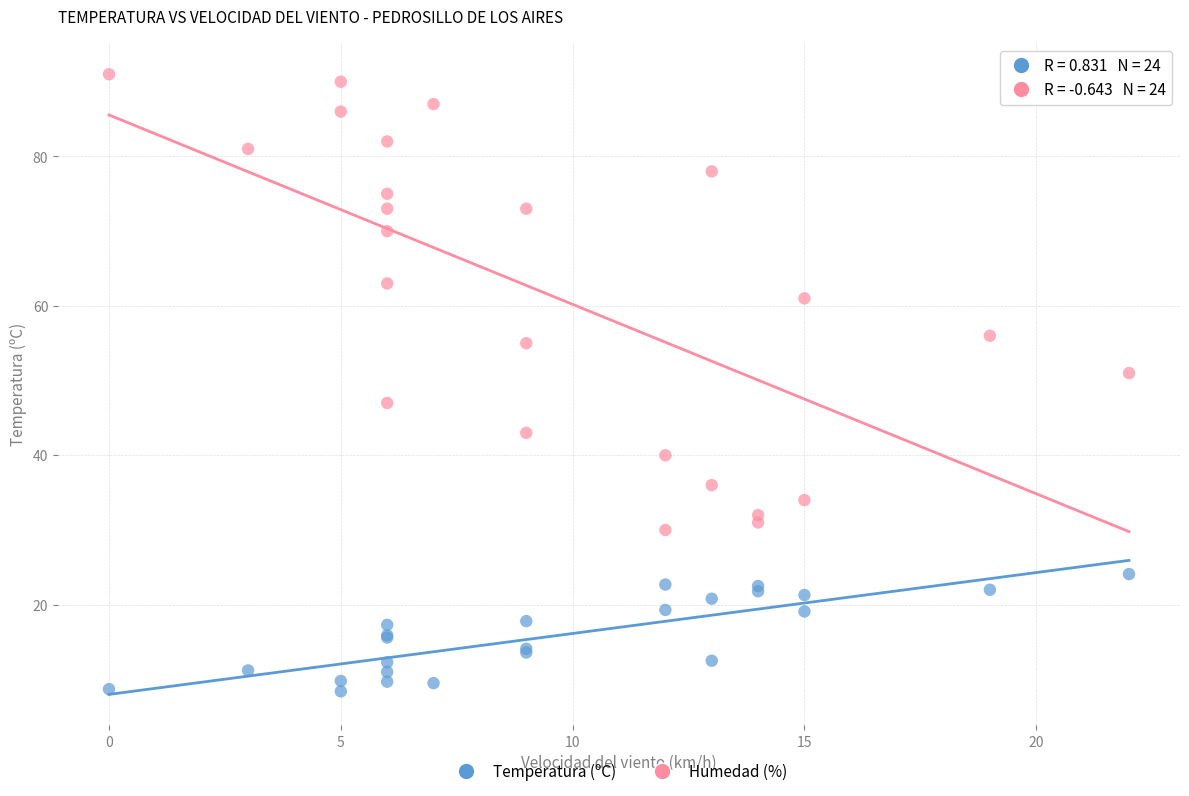

Which series reaches the minimum Y coordinate?

Temperatura (ºC)